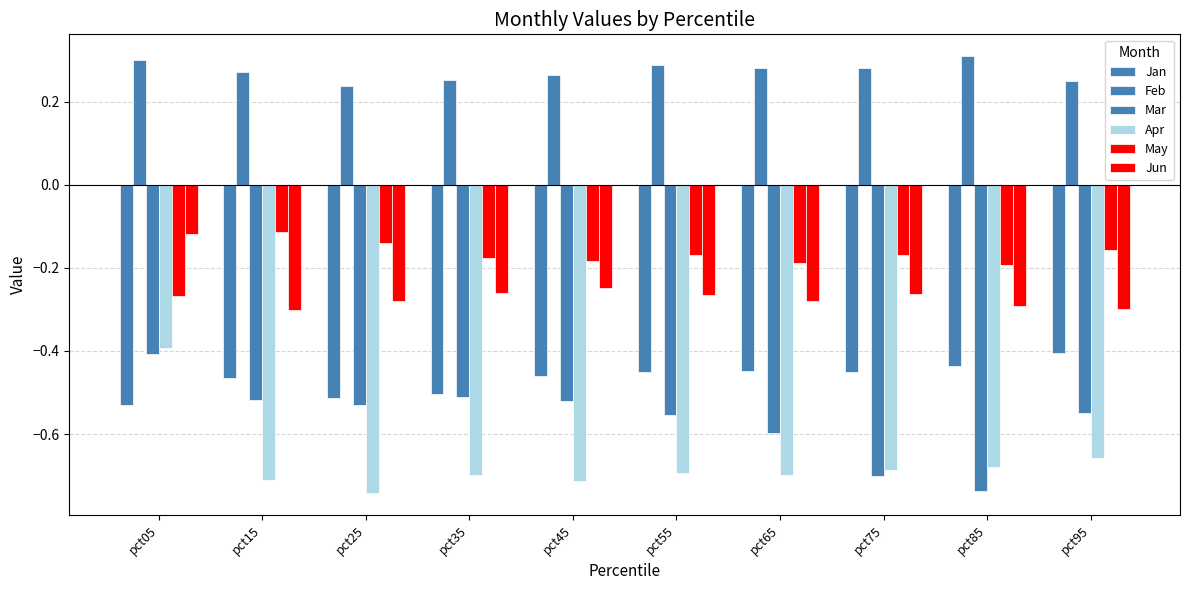

The value of Jun at pct35 is -0.3. True or false?

False